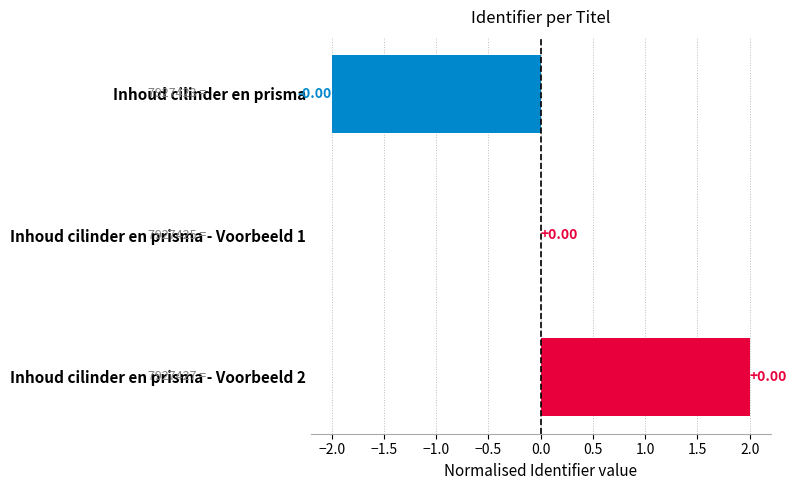

What is the change in value from Inhoud cilinder en prisma - Voorbeeld 1 to Inhoud cilinder en prisma - Voorbeeld 2?

+2